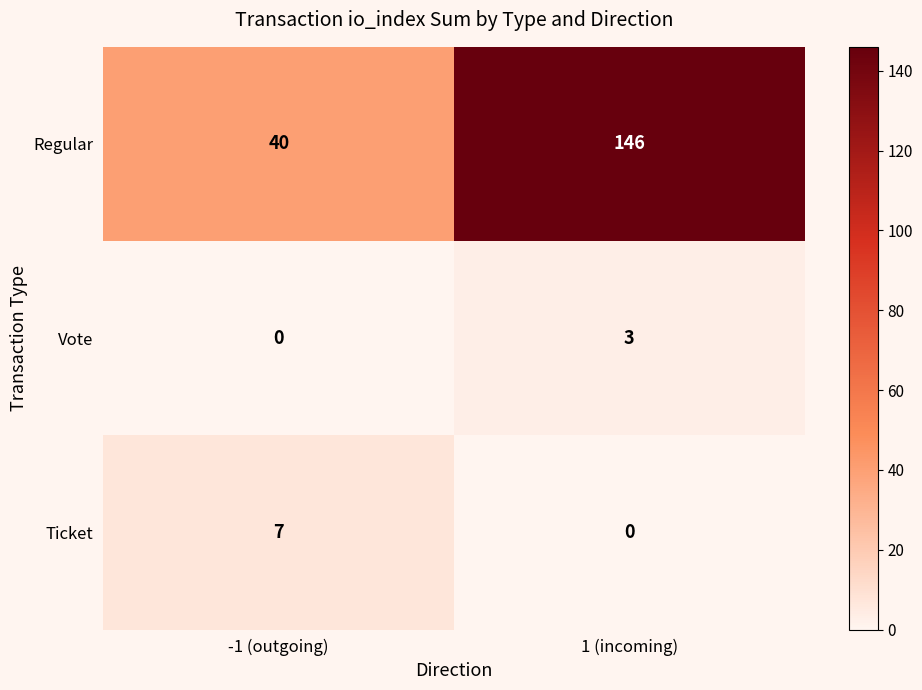

What is the difference between the Regular values at -1 (outgoing) and 1 (incoming)?

106